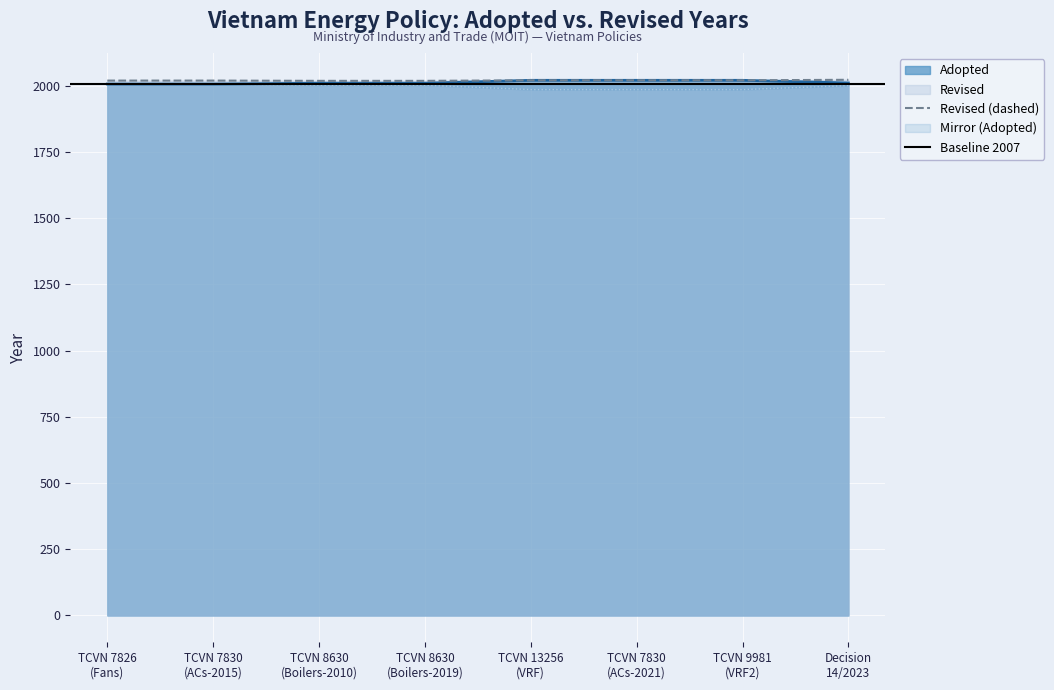

What is the maximum value for Adopted?

2021.0